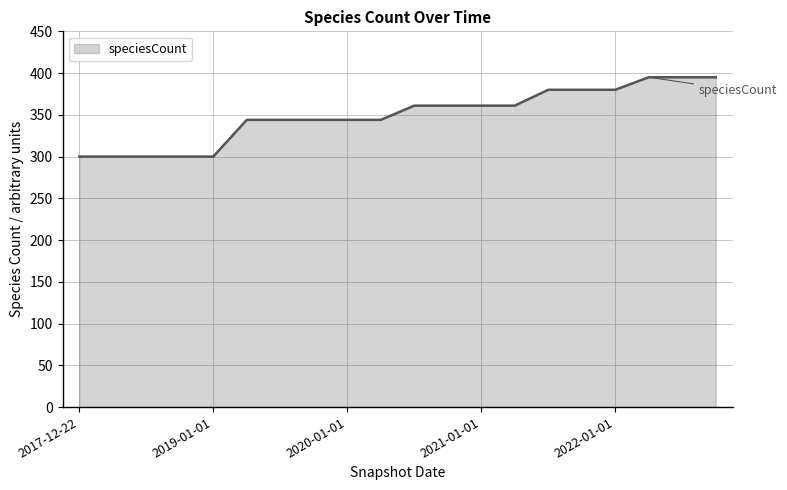

What is the greatest value displayed?

395